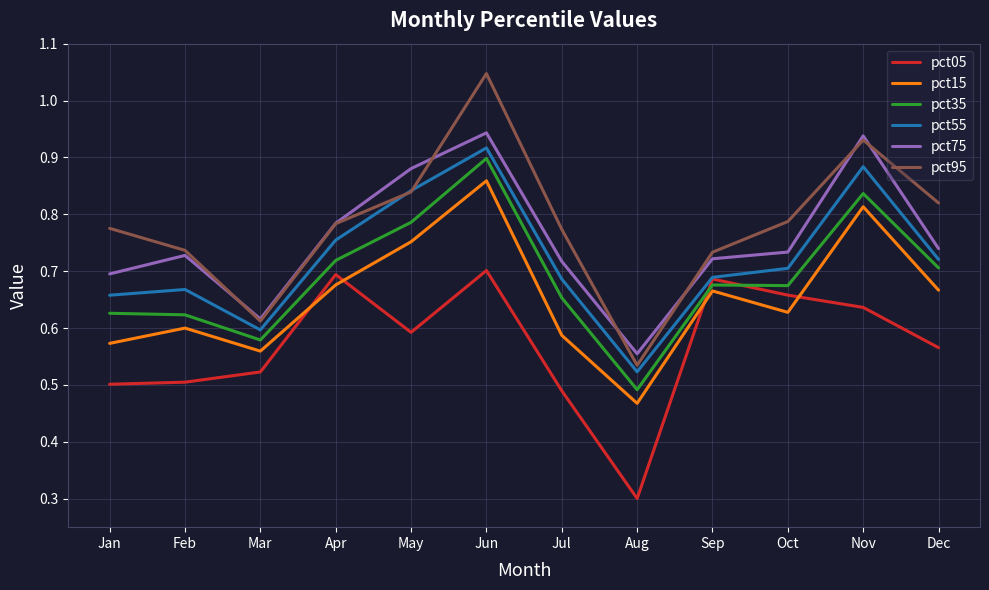

What is the spread (max minus min) of values at Jan?

0.3